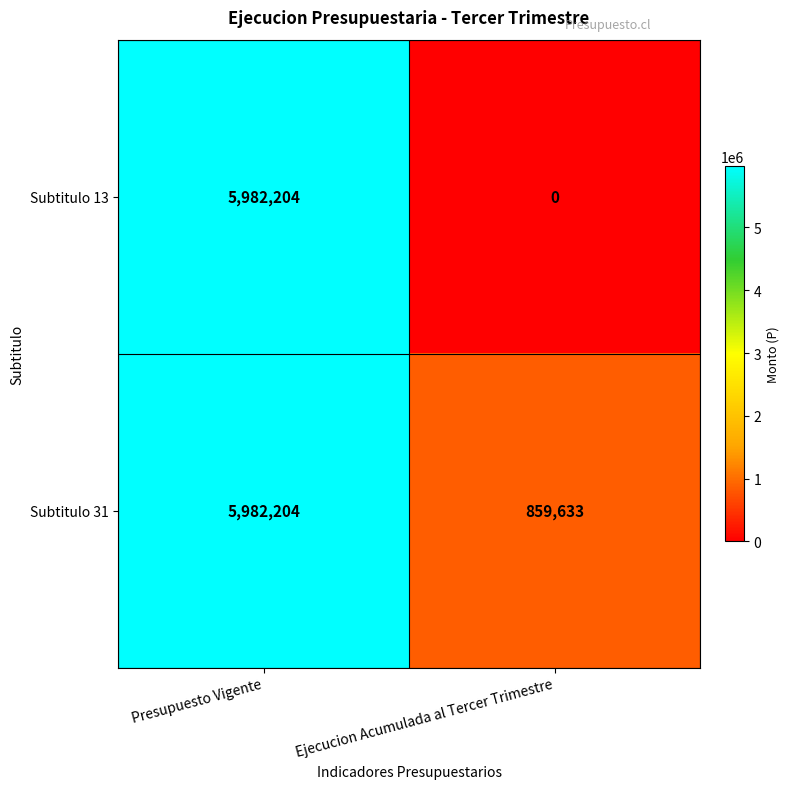

List the series in order of their overall mean, highest first.

Subtitulo 31, Subtitulo 13